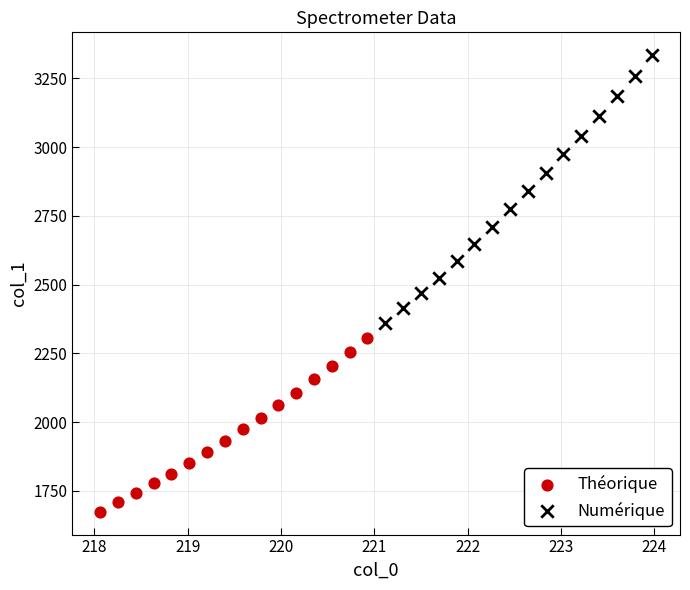

Which series reaches the maximum Y coordinate?

Numérique